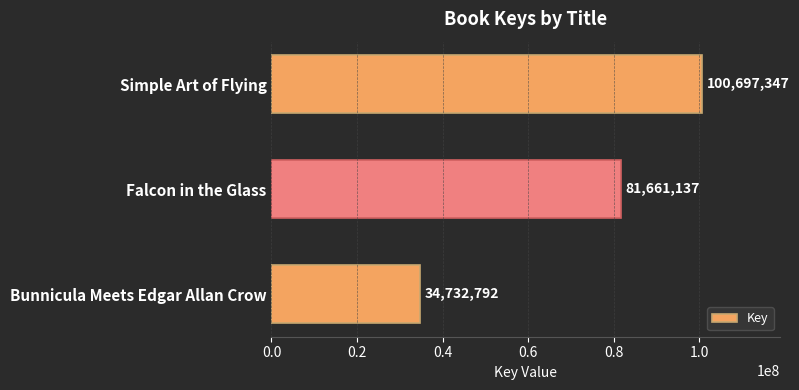

What is the sum of all values?

217091276